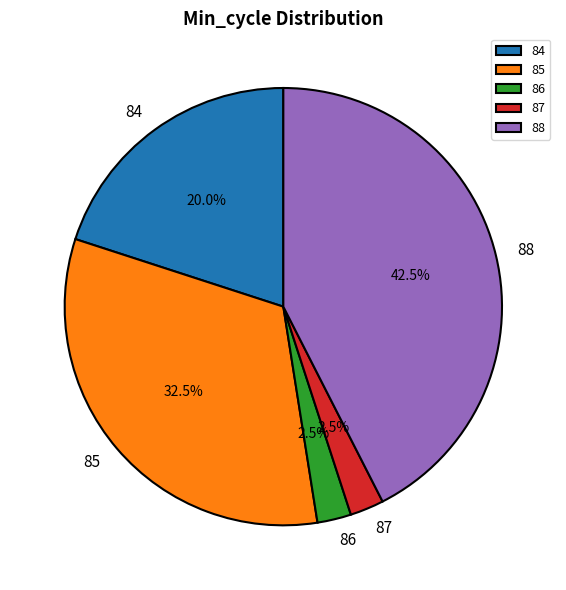

What portion of the pie excludes 86?

97.5%